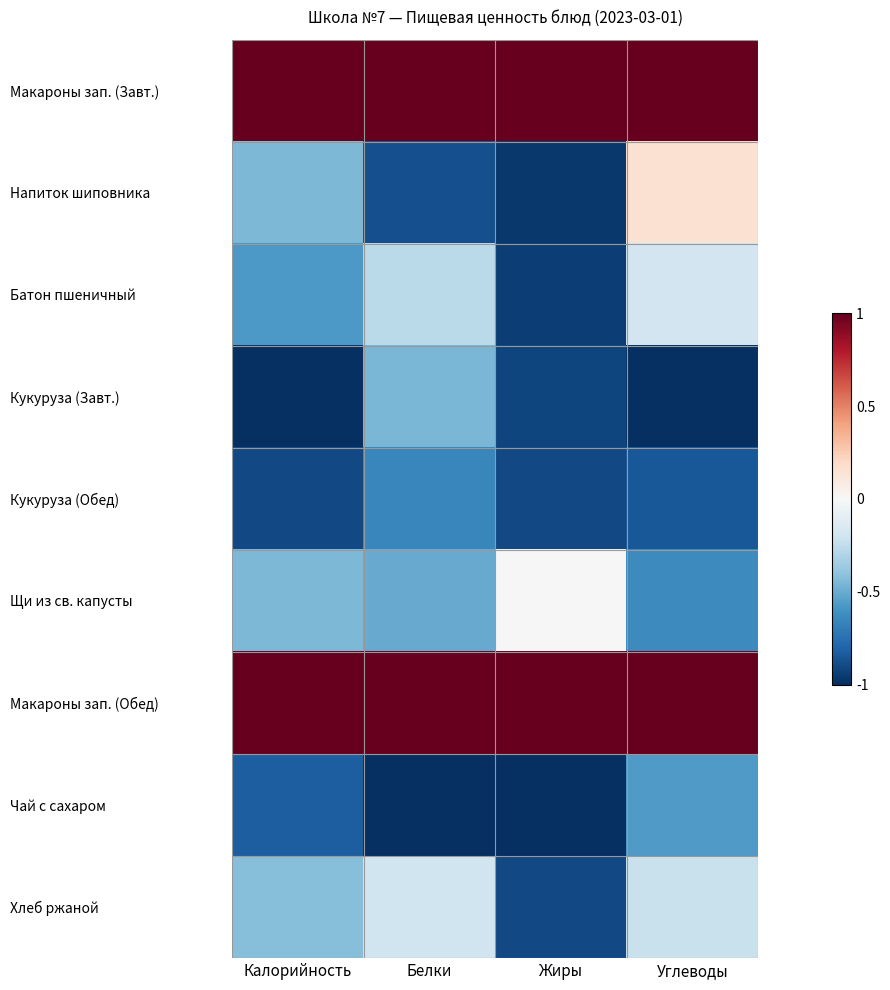

Reading left to right, extract all data points from this chart.

Макароны зап. (Завт.): Калорийность=1.0	Белки=1.0	Жиры=1.0	Углеводы=1.0
Напиток шиповника: Калорийность=-0.4	Белки=-0.9	Жиры=-1.0	Углеводы=0.2
Батон пшеничный: Калорийность=-0.6	Белки=-0.3	Жиры=-0.9	Углеводы=-0.2
Кукуруза (Завт.): Калорийность=-1.0	Белки=-0.5	Жиры=-0.9	Углеводы=-1.0
Кукуруза (Обед): Калорийность=-0.9	Белки=-0.7	Жиры=-0.9	Углеводы=-0.9
Щи из св. капусты: Калорийность=-0.5	Белки=-0.5	Жиры=0.0	Углеводы=-0.6
Макароны зап. (Обед): Калорийность=1.0	Белки=1.0	Жиры=1.0	Углеводы=1.0
Чай с сахаром: Калорийность=-0.8	Белки=-1.0	Жиры=-1.0	Углеводы=-0.6
Хлеб ржаной: Калорийность=-0.4	Белки=-0.2	Жиры=-0.9	Углеводы=-0.2